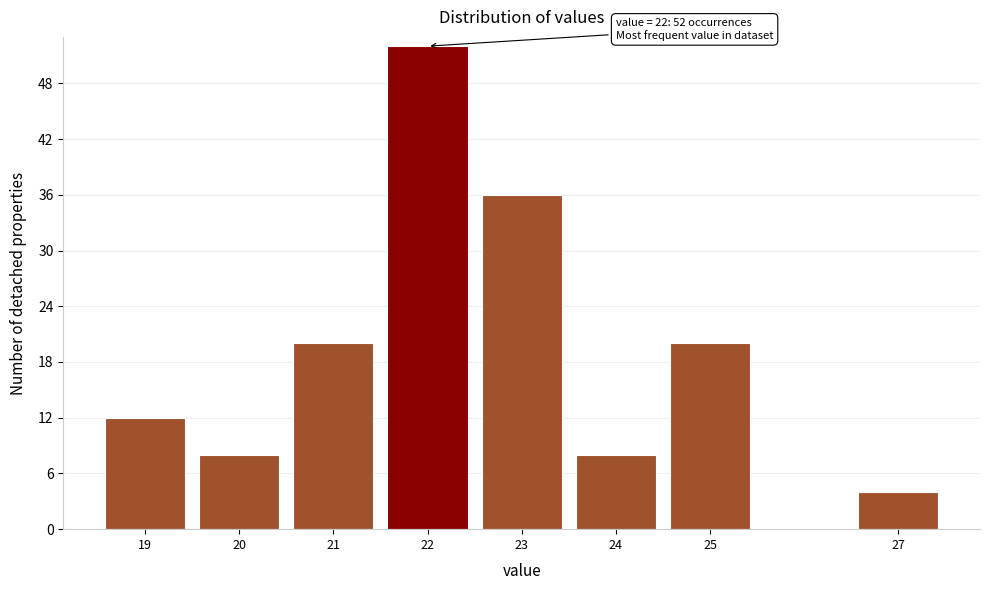

Reading right to left, list all the values displayed in this chart.

4	20	8	36	52	20	8	12